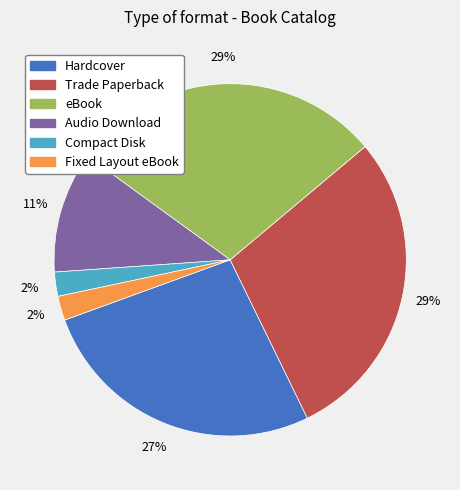

Is the sum of Hardcover and Trade Paperback greater than half?

Yes